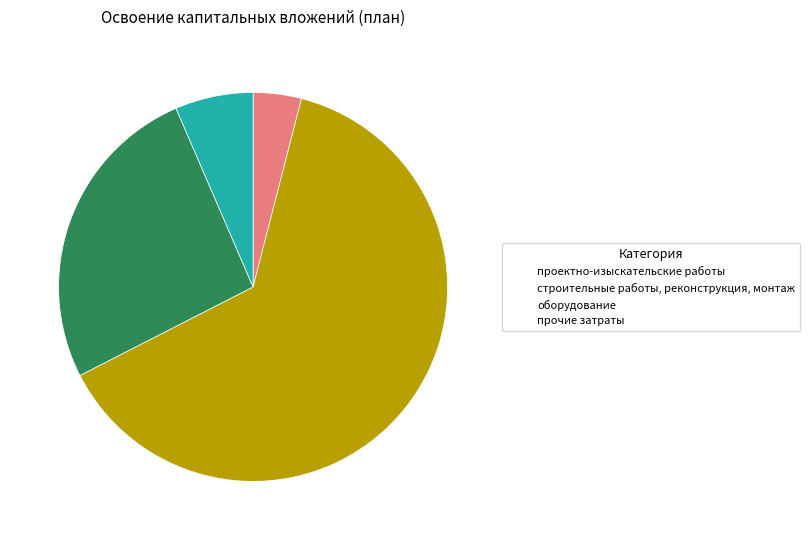

What is the smallest slice in the pie chart?

проектно-изыскательские работы